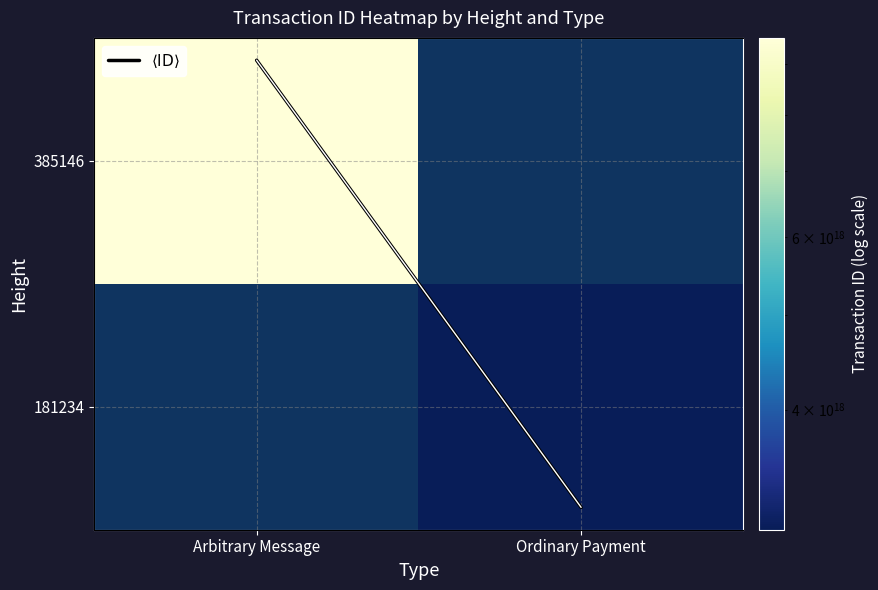

The $\langle \mathrm{ID} \rangle$ series shows 1806751084573779200.0 at Ordinary Payment. True or false?

False